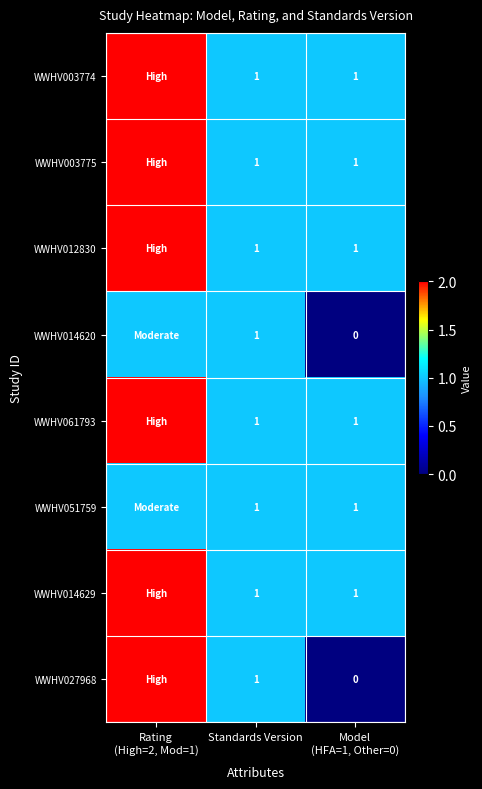

True or false: WWHV051759 has a value of 1 at Standards Version.

True